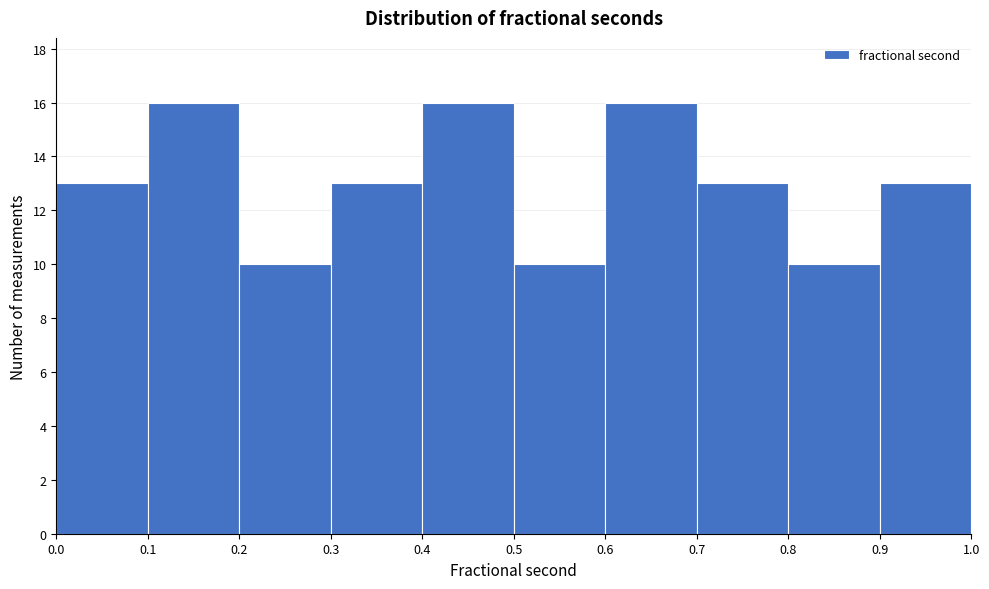

Reading left to right, list every bar in this chart as the range it spans on the x-axis followed by its height. The values are not printed on the chart, so give them approximately, as read against the axis.

0.0 to 0.1: 13
0.1 to 0.2: 16
0.2 to 0.3: 10
0.3 to 0.4: 13
0.4 to 0.5: 16
0.5 to 0.6: 10
0.6 to 0.7: 16
0.7 to 0.8: 13
0.8 to 0.9: 10
0.9 to 1.0: 13